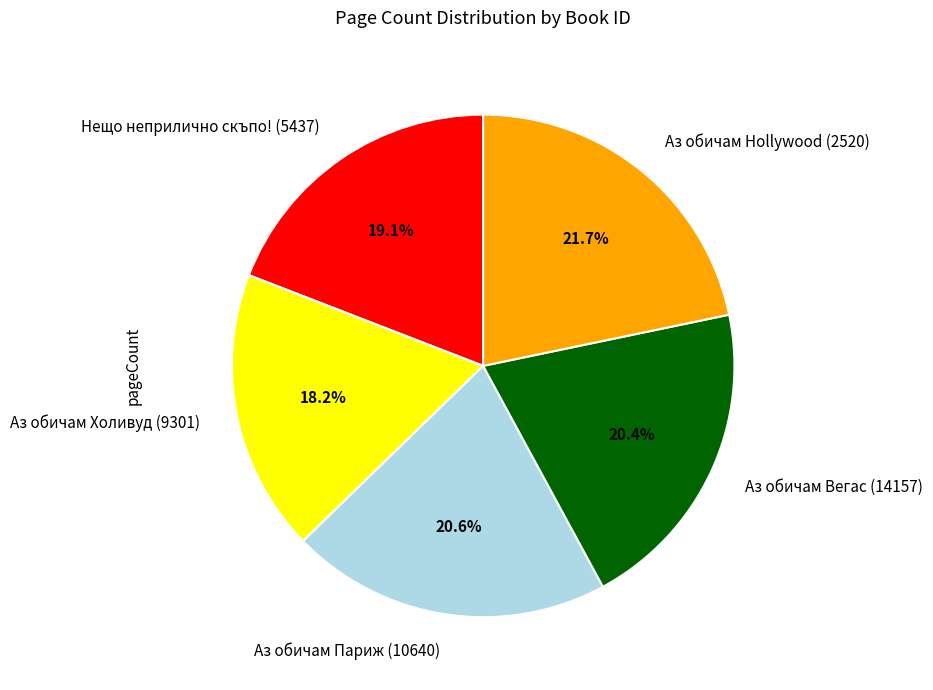

Which slice is the smallest?

Аз обичам Холивуд (9301)